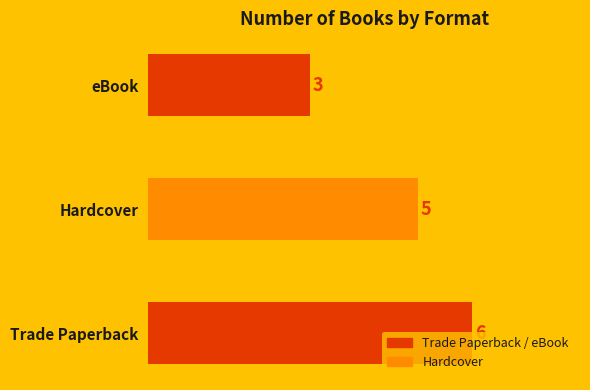

How many values are between 3 and 6?

3